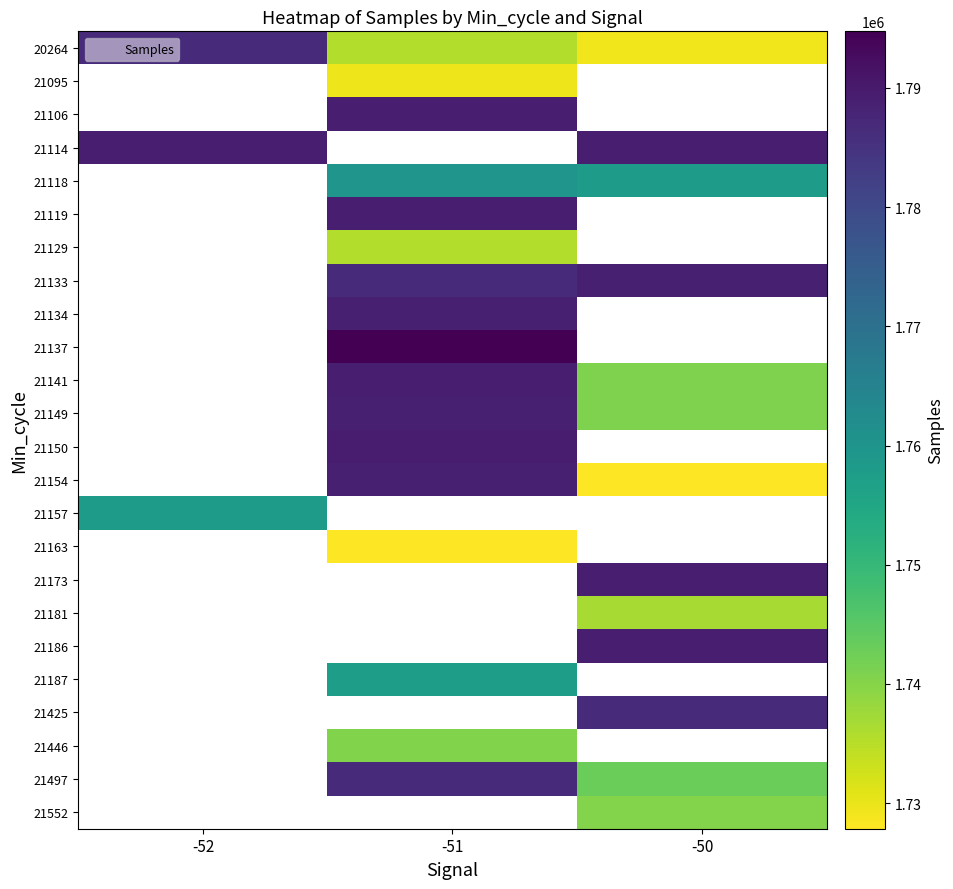

At how many categories does at least one series exceed 1792537?

1